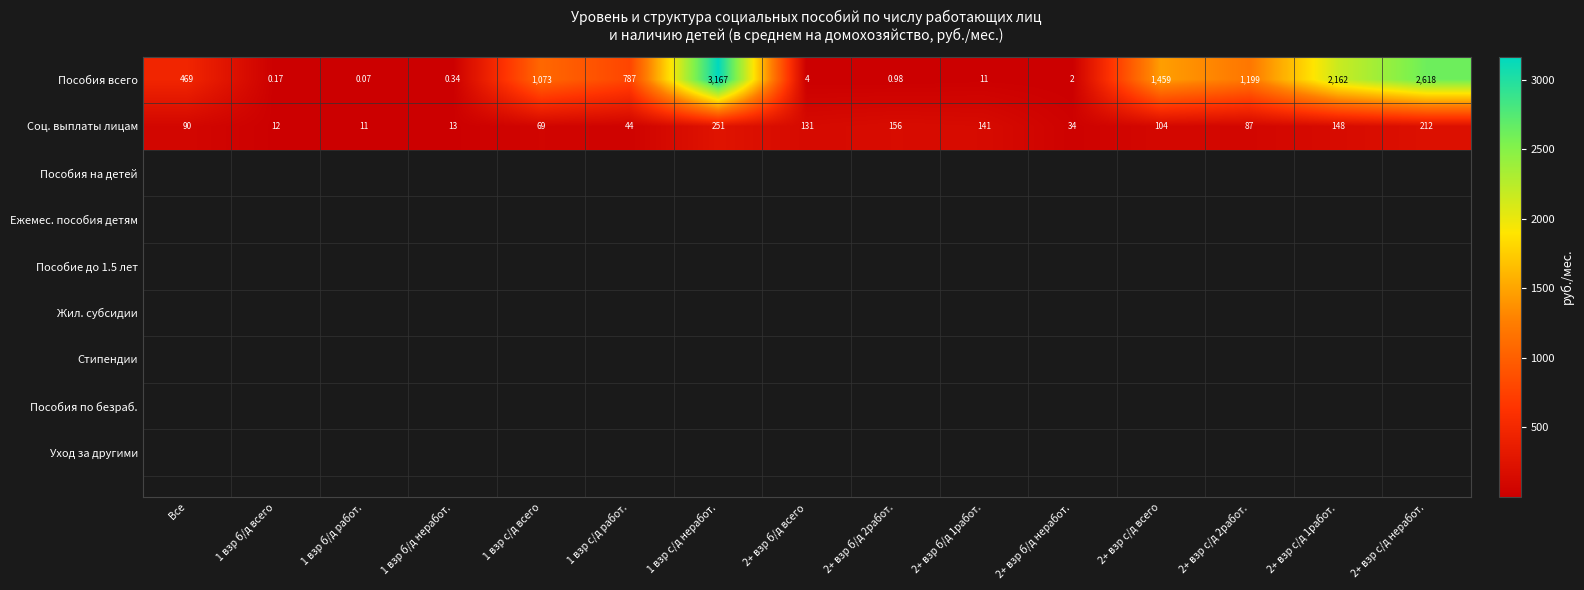

Which series has the largest total across all categories?

Пособия всего